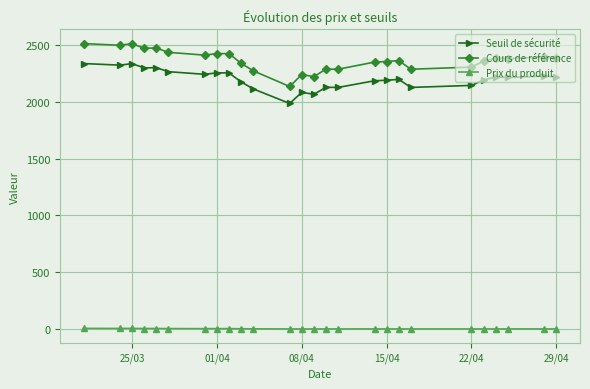

Which series has the widest spread of values?

Cours de référence